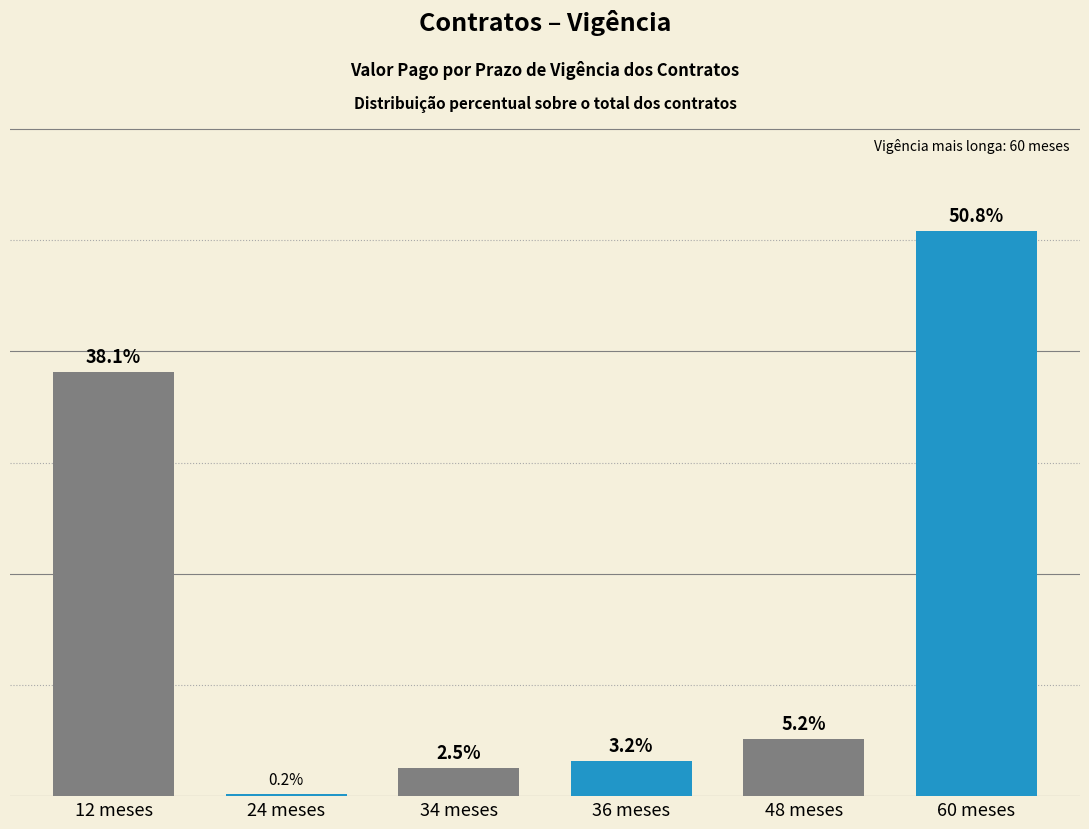

Which has a higher value, 24 meses or 12 meses?

12 meses